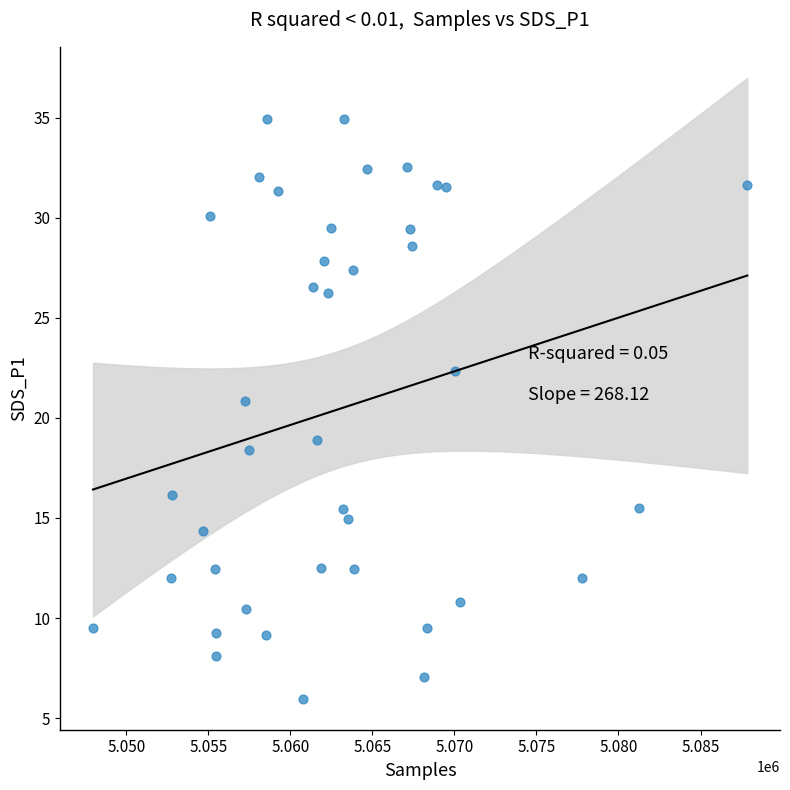

What is the range of X values (max minus min)?

39876.0